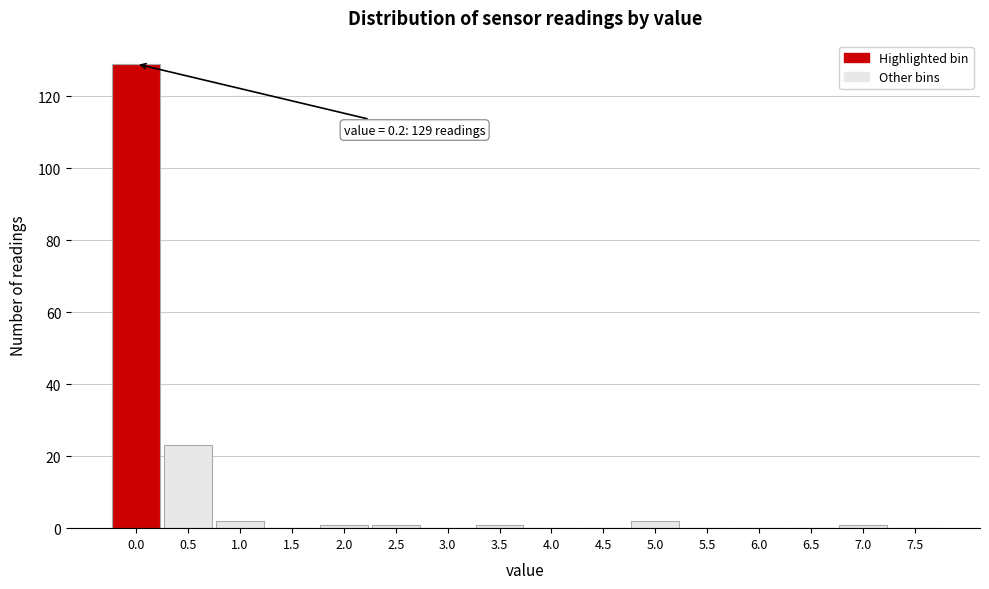

Reading right to left, what are all the values shown in this chart?

7.5=0	7.0=1	6.5=0	6.0=0	5.5=0	5.0=2	4.5=0	4.0=0	3.5=1	3.0=0	2.5=1	2.0=1	1.5=0	1.0=2	0.5=23	0.0=129